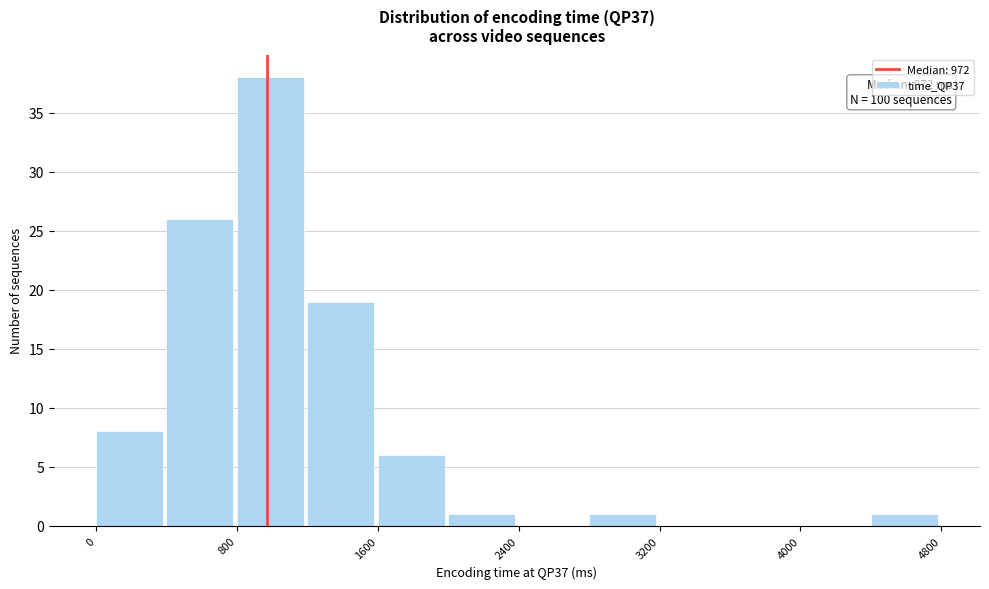

Which range on the x-axis has the tallest bar?

800 to 1200